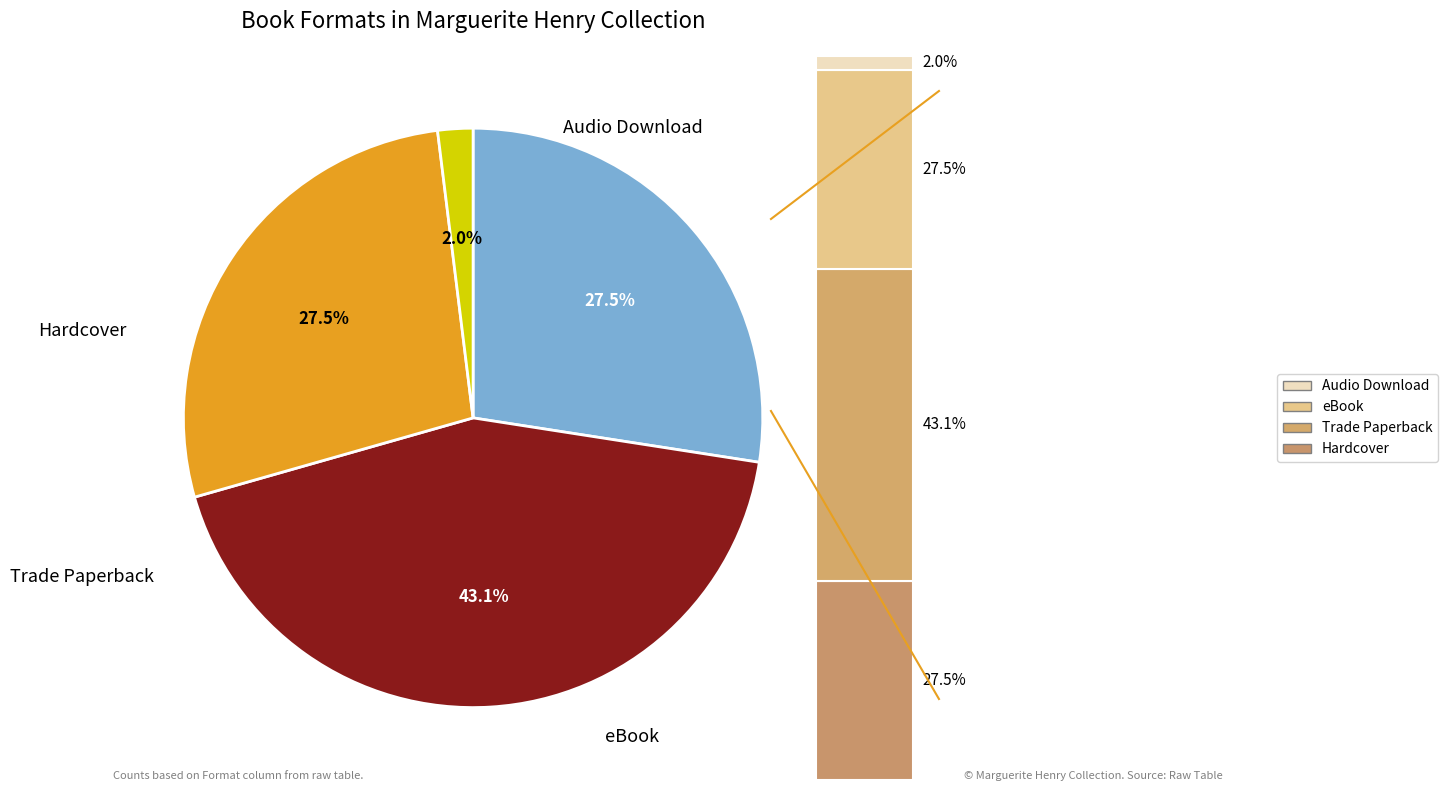

How many segments does this pie chart have?

4